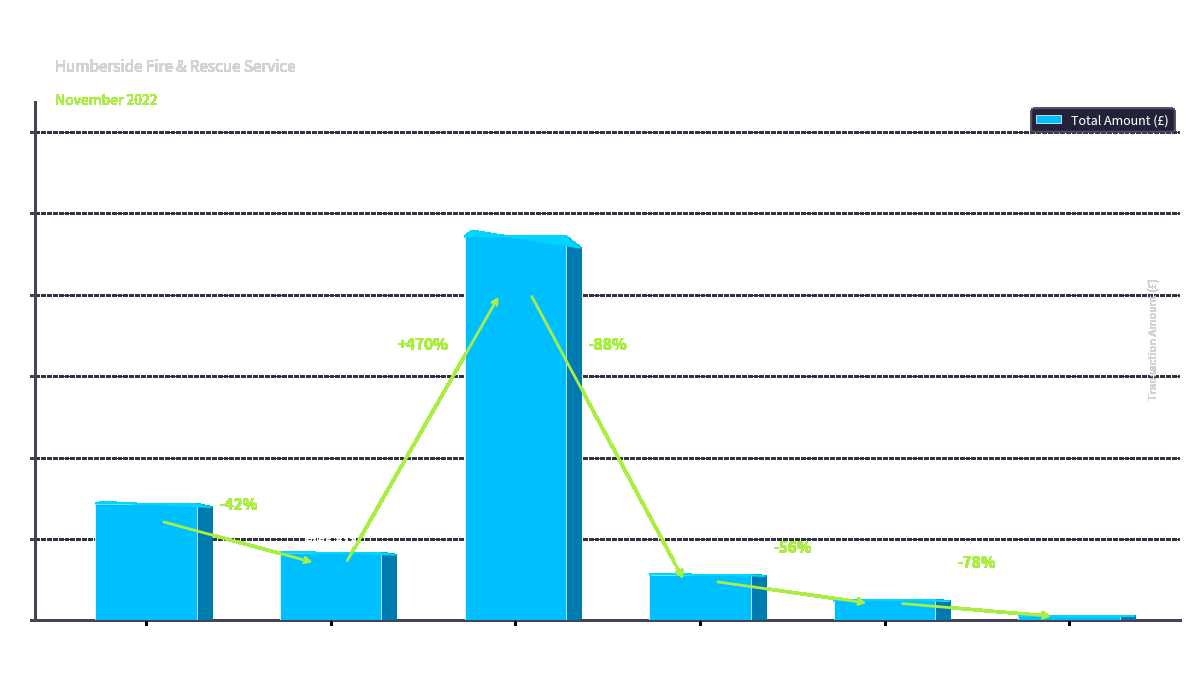

What is the approximate value at HUMBERSIDE
POLICE
AUTHORITY?

943100.0